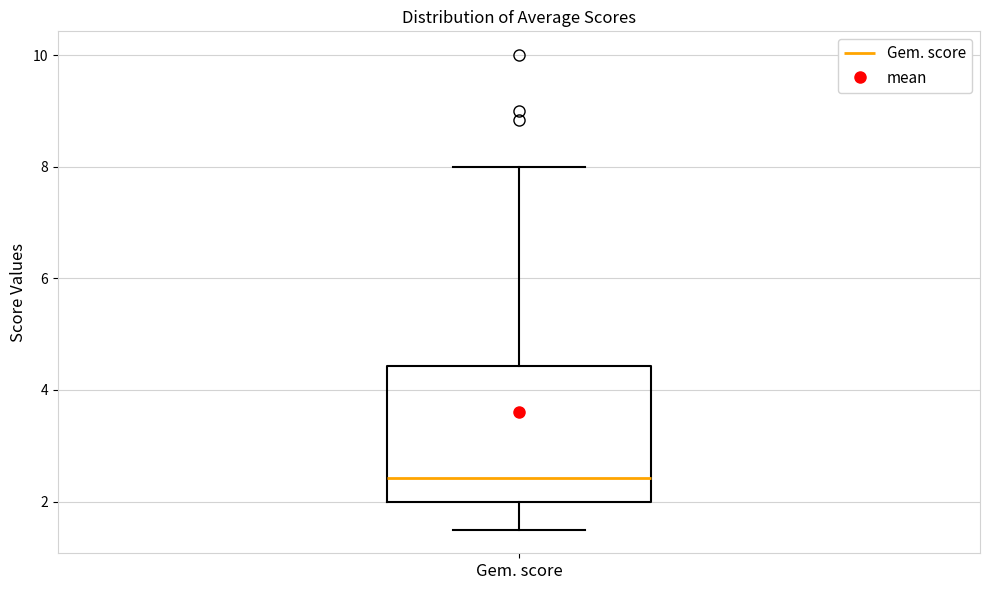

Where does the lower whisker of the box for Gem. score end on the y-axis? The values are not printed on the chart, so give them approximately, as read against the axis.

1.6